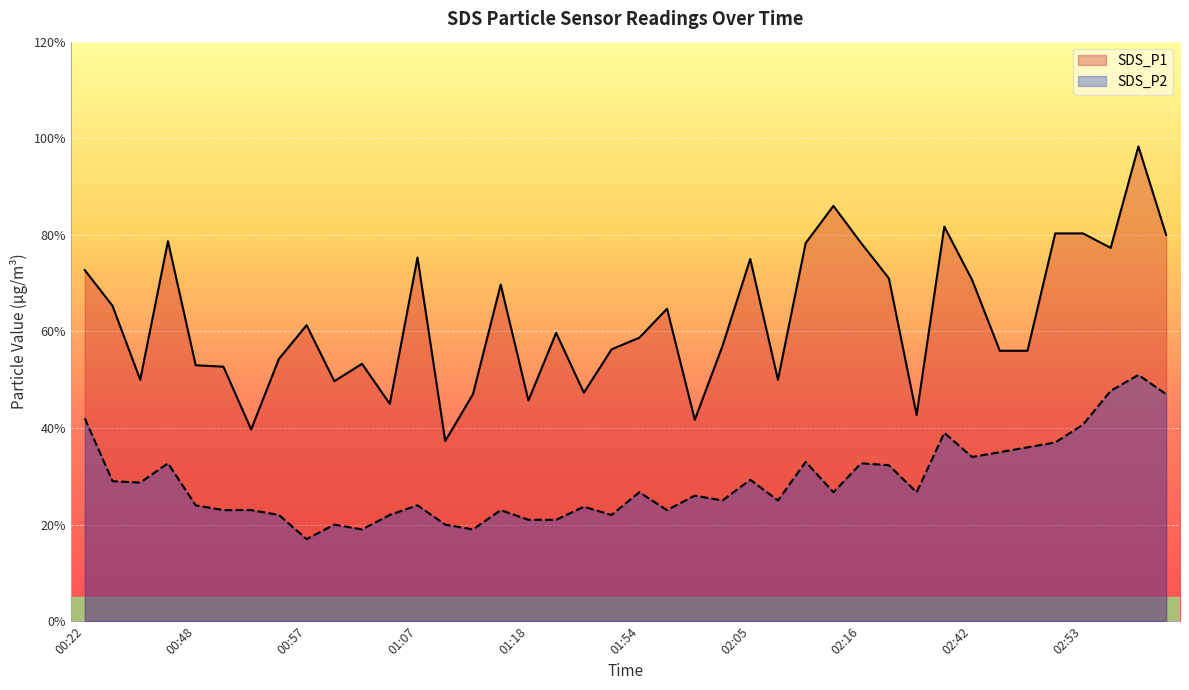

What are all the series names shown in the legend?

SDS_P1, SDS_P2